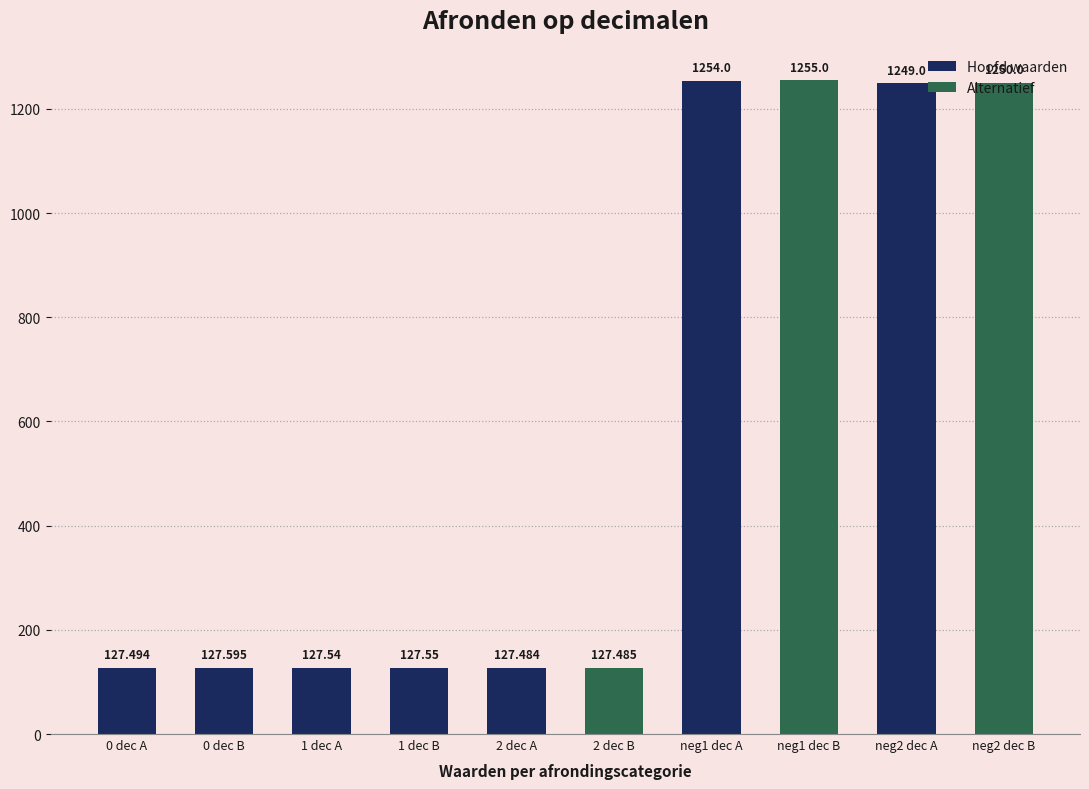

What is the difference between the maximum and minimum values?

1127.5